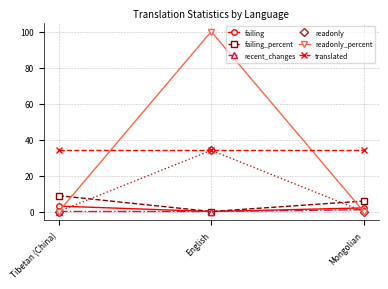

Which category has the highest value in the recent_changes series?

Mongolian